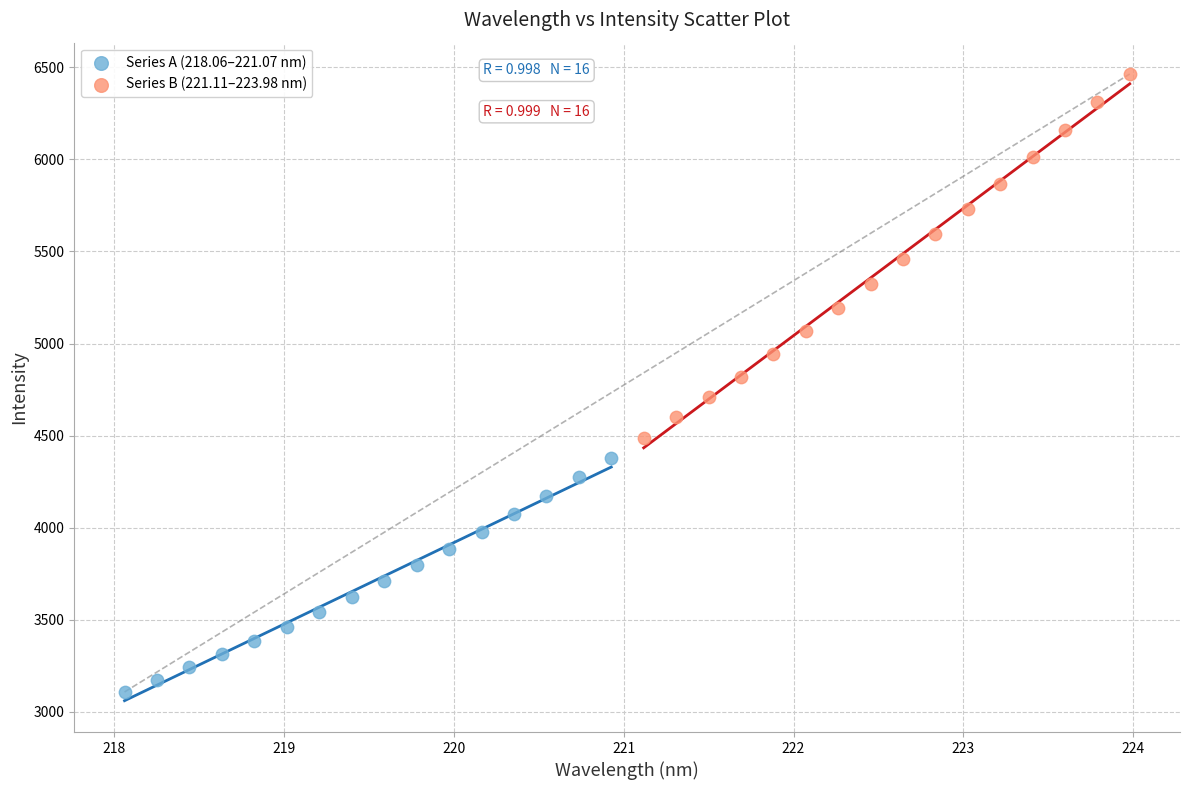

Which series contains the highest Y value?

Series B (221.11–223.98 nm)